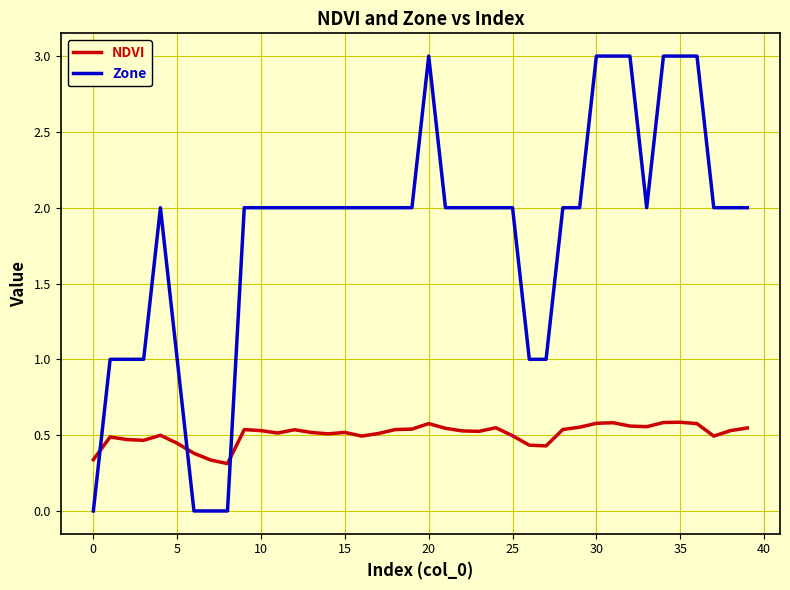

Which series has the widest spread of values?

Zone